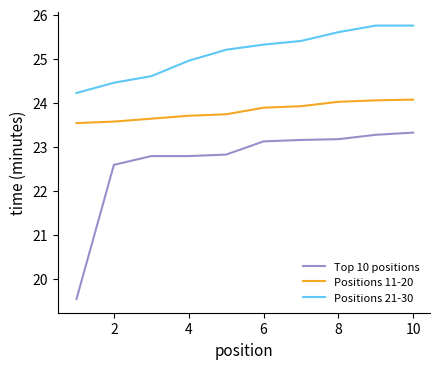

Which series has the largest total across all categories?

Positions 21-30